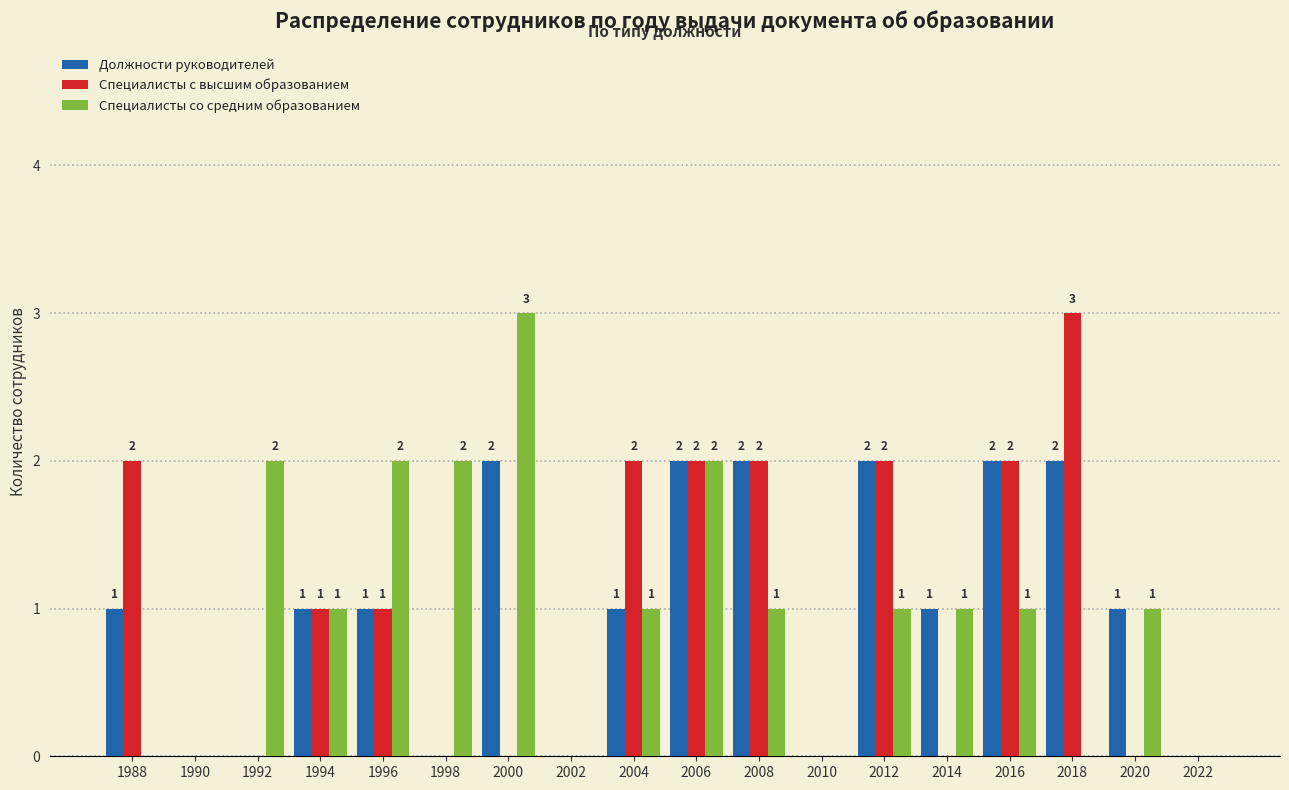

Reading right to left, extract all data points from this chart.

Должности руководителей: 2022=0	2020=1	2018=2	2016=2	2014=1	2012=2	2010=0	2008=2	2006=2	2004=1	2002=0	2000=2	1998=0	1996=1	1994=1	1992=0	1990=0	1988=1
Специалисты с высшим образованием: 2022=0	2020=0	2018=3	2016=2	2014=0	2012=2	2010=0	2008=2	2006=2	2004=2	2002=0	2000=0	1998=0	1996=1	1994=1	1992=0	1990=0	1988=2
Специалисты со средним образованием: 2022=0	2020=1	2018=0	2016=1	2014=1	2012=1	2010=0	2008=1	2006=2	2004=1	2002=0	2000=3	1998=2	1996=2	1994=1	1992=2	1990=0	1988=0